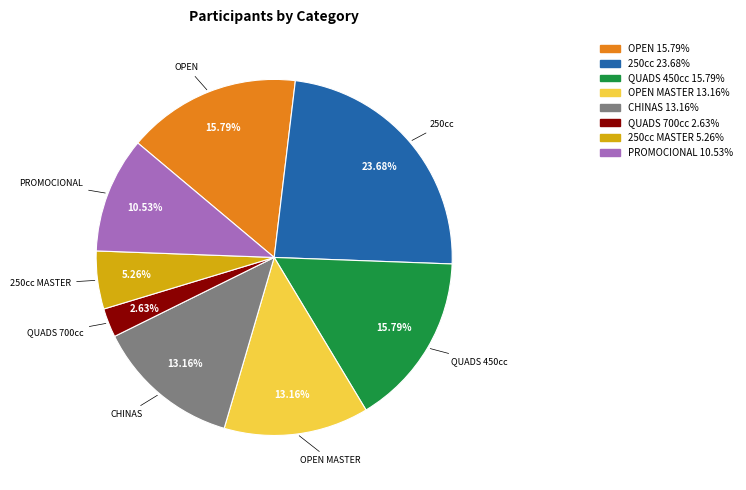

To the nearest percent, what is the combined percentage of OPEN and QUADS 700cc?

18%